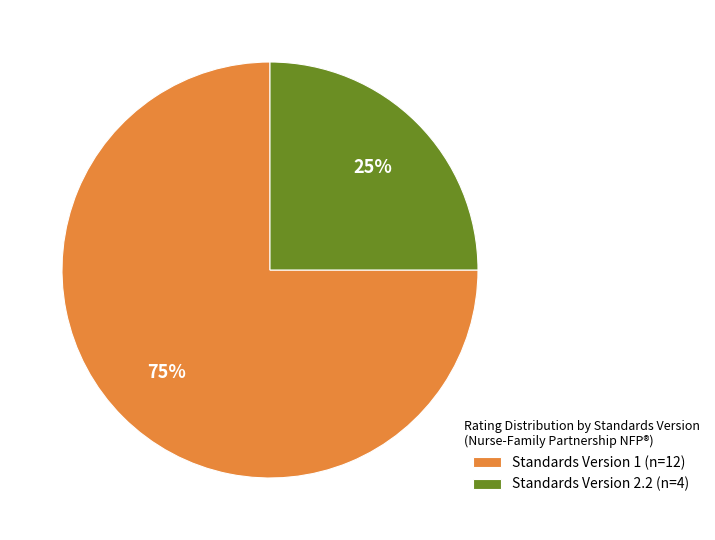

Count the number of slices in the pie.

2